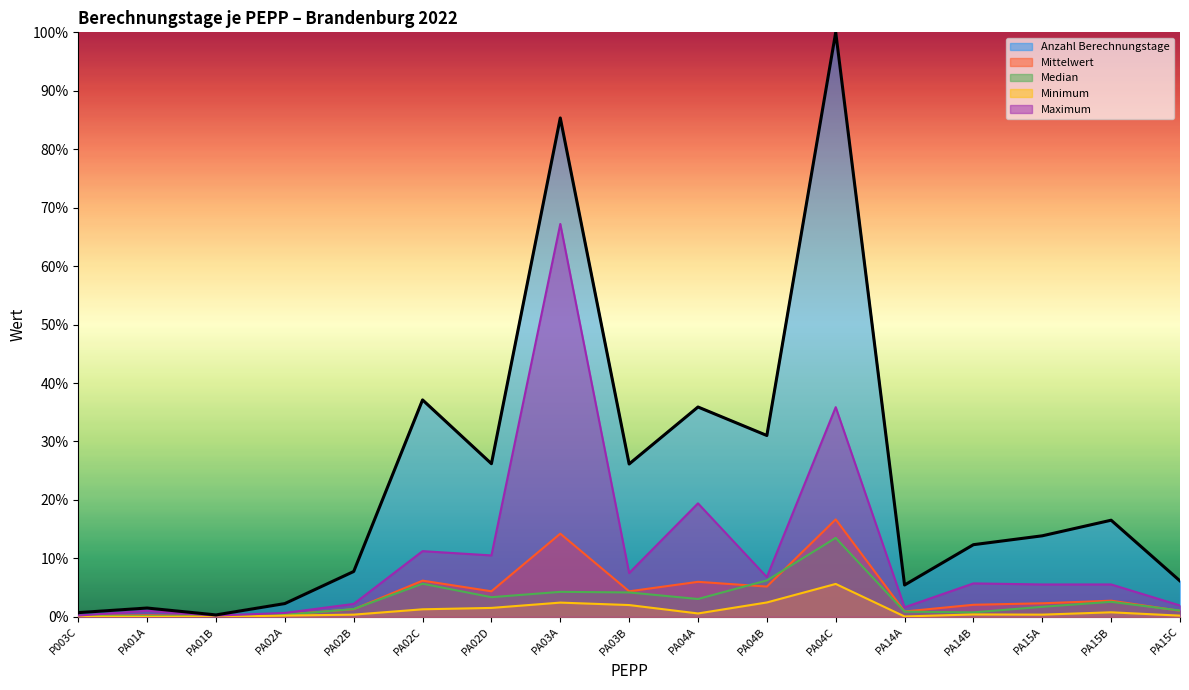

At PA04C, list the series in order from smallest to largest.

Minimum, Median, Mittelwert, Maximum, Anzahl Berechnungstage